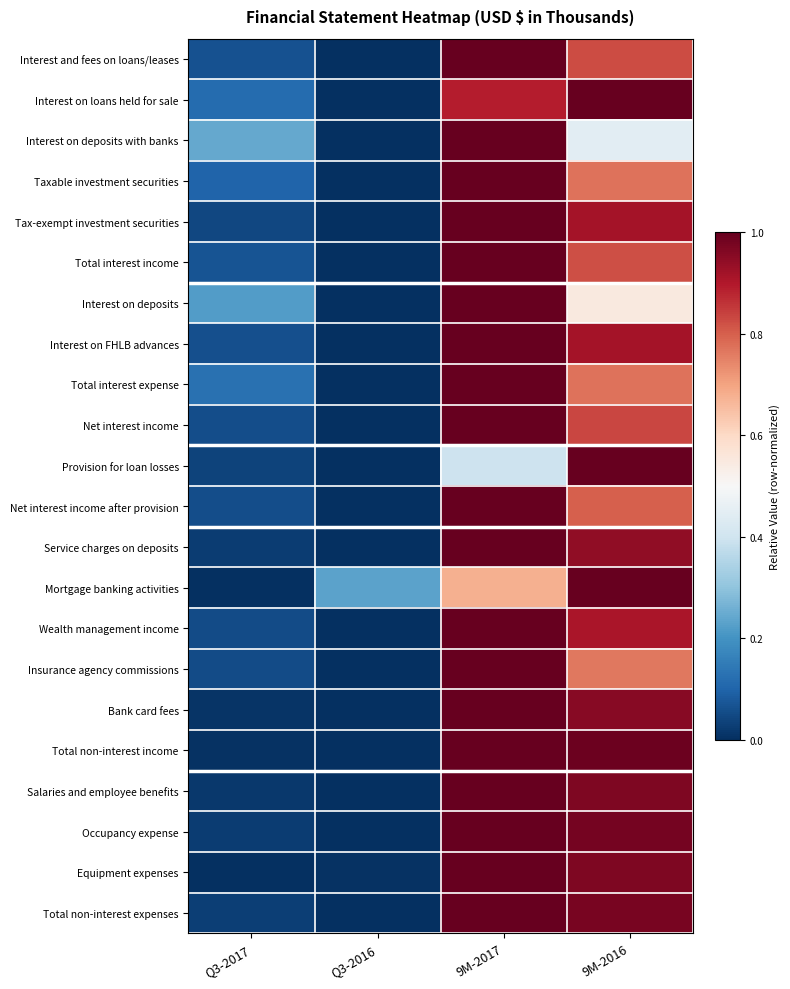

What is the spread (max minus min) of values at 9M-2016?

0.6